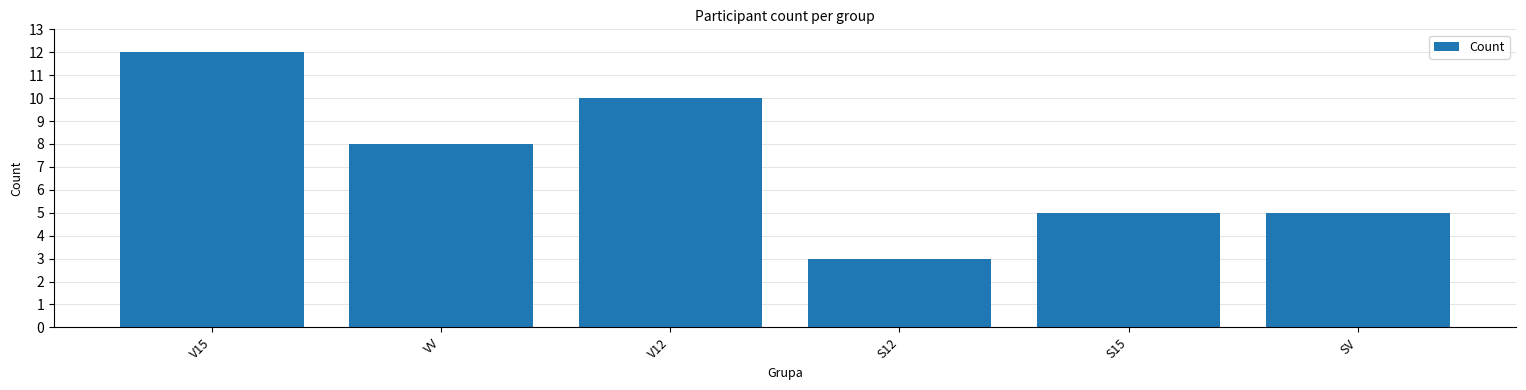

How many bars are there in total?

6